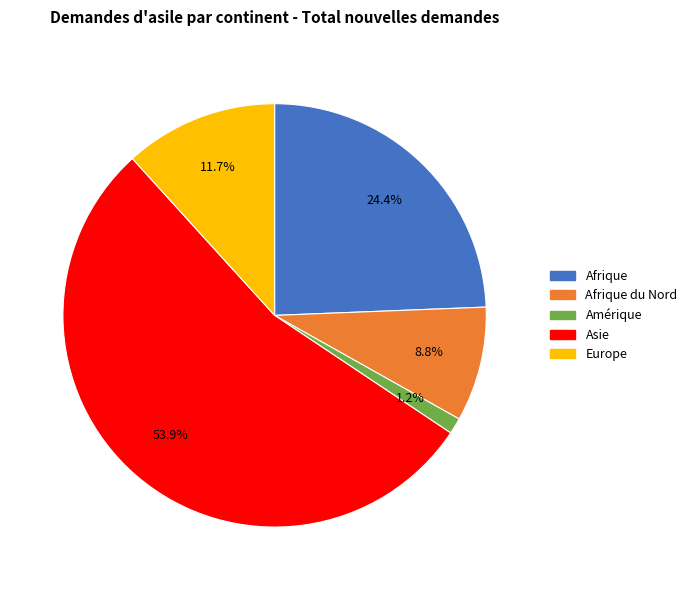

Is there any slice that represents more than half of the pie?

Yes